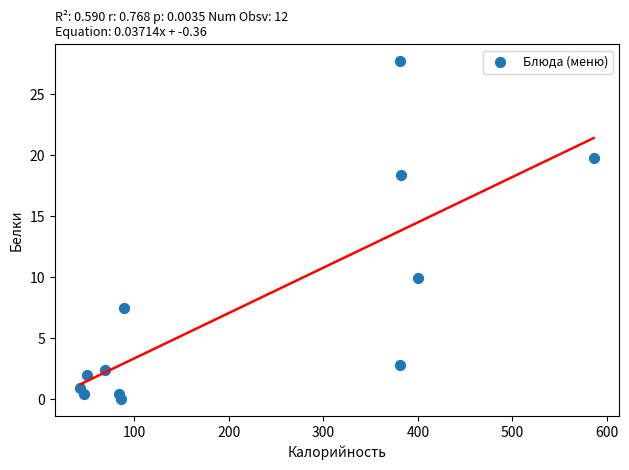

What is the range of X values (max minus min)?

543.0